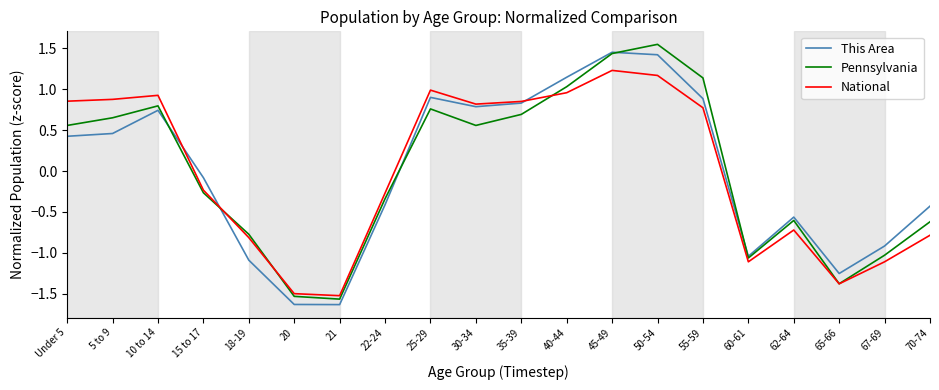

What is the spread (max minus min) of values at 30-34?

0.3